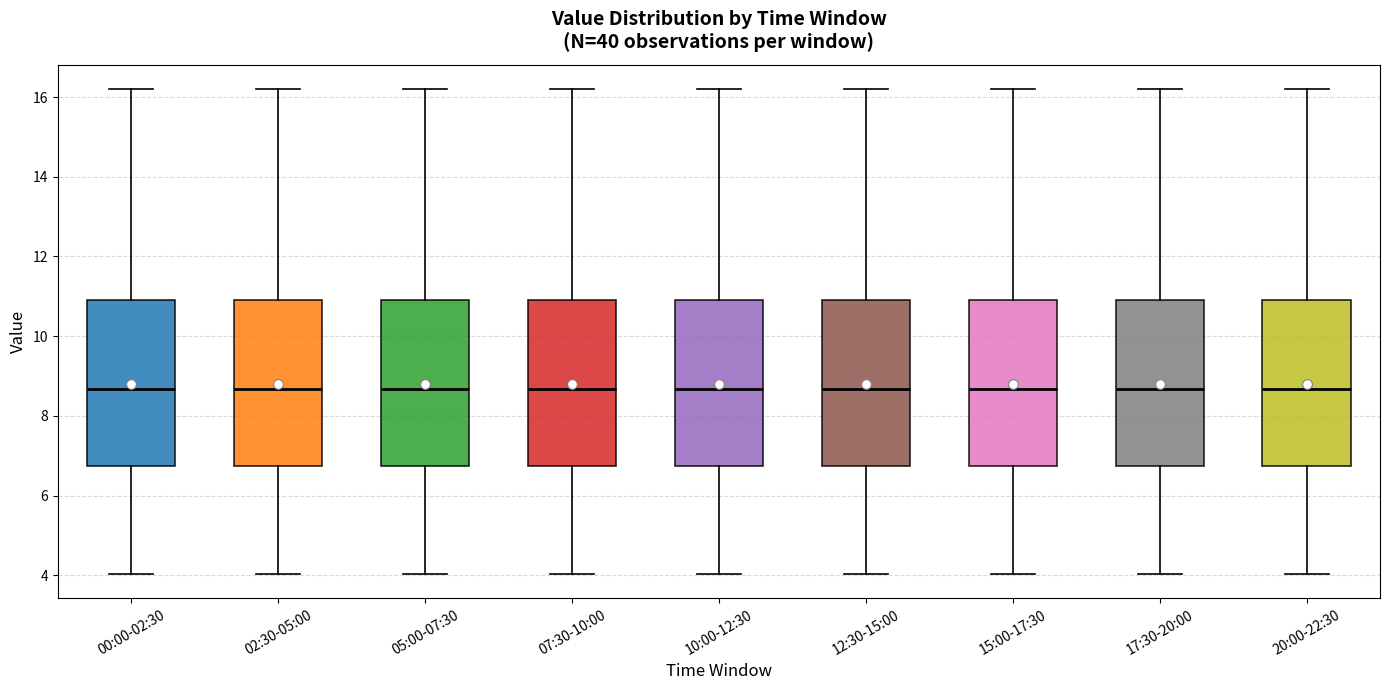

Reading left to right, read every box against the y-axis: the position of its median line, the range the box covers, and the ends of its whiskers. The values are not printed on the chart, so give them approximately, as read against the axis.

00:00-02:30: median 8.6, box 6.8 to 11.0, whiskers 4.0 to 16.2
02:30-05:00: median 8.6, box 6.8 to 11.0, whiskers 4.0 to 16.2
05:00-07:30: median 8.6, box 6.8 to 11.0, whiskers 4.0 to 16.2
07:30-10:00: median 8.6, box 6.8 to 11.0, whiskers 4.0 to 16.2
10:00-12:30: median 8.6, box 6.8 to 11.0, whiskers 4.0 to 16.2
12:30-15:00: median 8.6, box 6.8 to 11.0, whiskers 4.0 to 16.2
15:00-17:30: median 8.6, box 6.8 to 11.0, whiskers 4.0 to 16.2
17:30-20:00: median 8.6, box 6.8 to 11.0, whiskers 4.0 to 16.2
20:00-22:30: median 8.6, box 6.8 to 11.0, whiskers 4.0 to 16.2